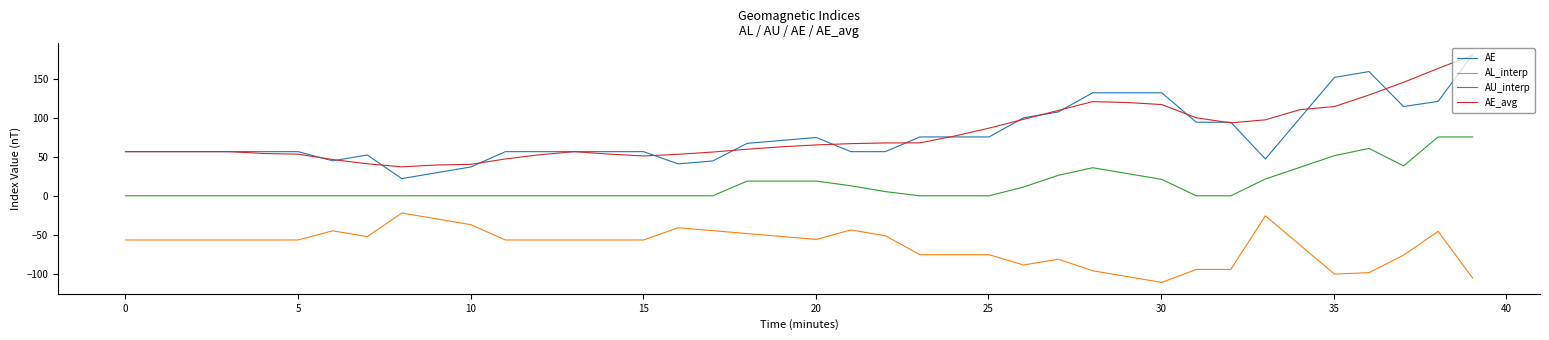

Which series has the widest spread of values?

AE